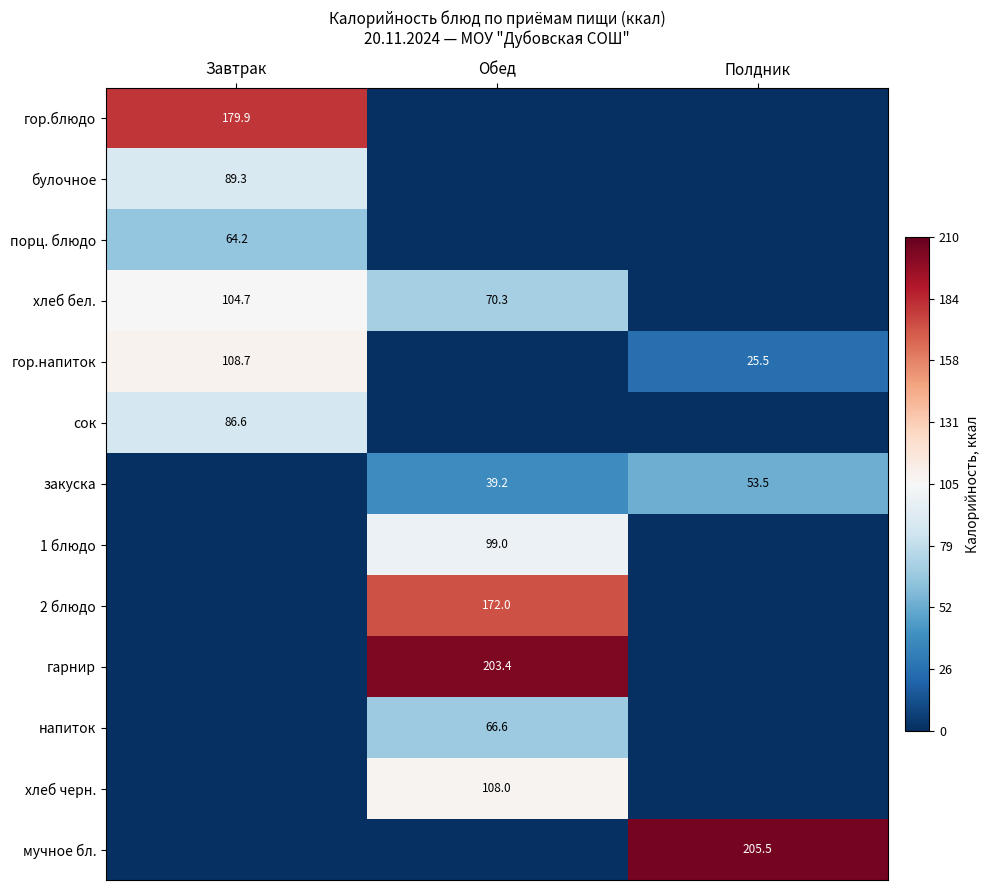

What is the sum of the гор.напиток values at Полдник and Завтрак?

134.2